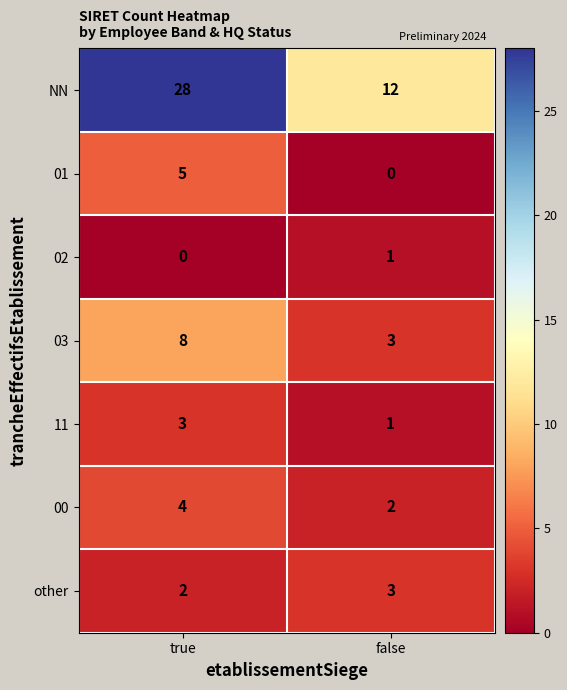

The value of 03 at false is 2. True or false?

False